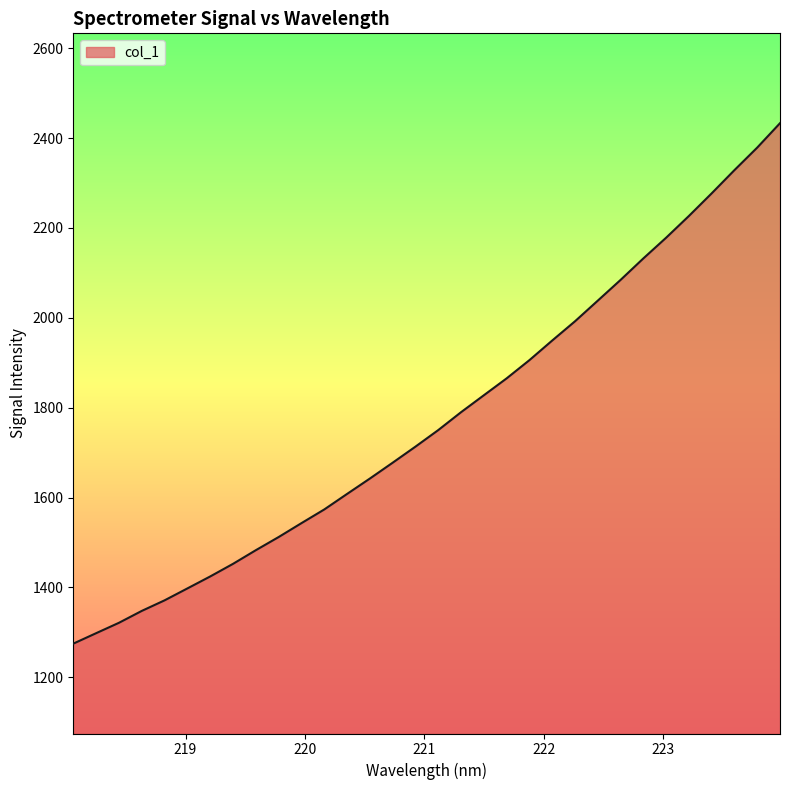

What is the average value?

1775.0